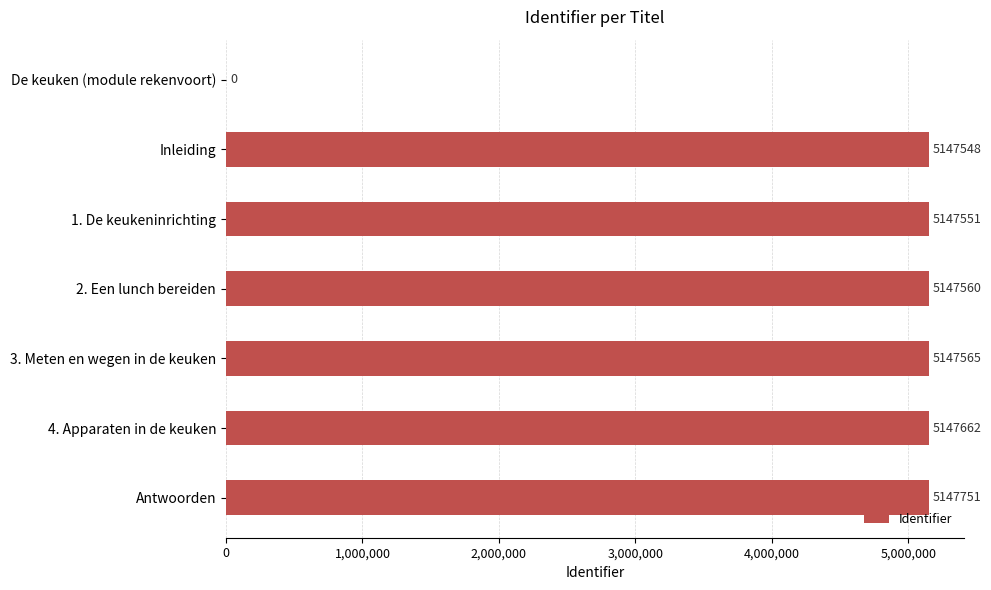

Reading top to bottom, extract all data points from this chart.

De keuken (module rekenvoort)=0	Inleiding=5147548	1. De keukeninrichting=5147551	2. Een lunch bereiden=5147560	3. Meten en wegen in de keuken=5147565	4. Apparaten in de keuken=5147662	Antwoorden=5147751